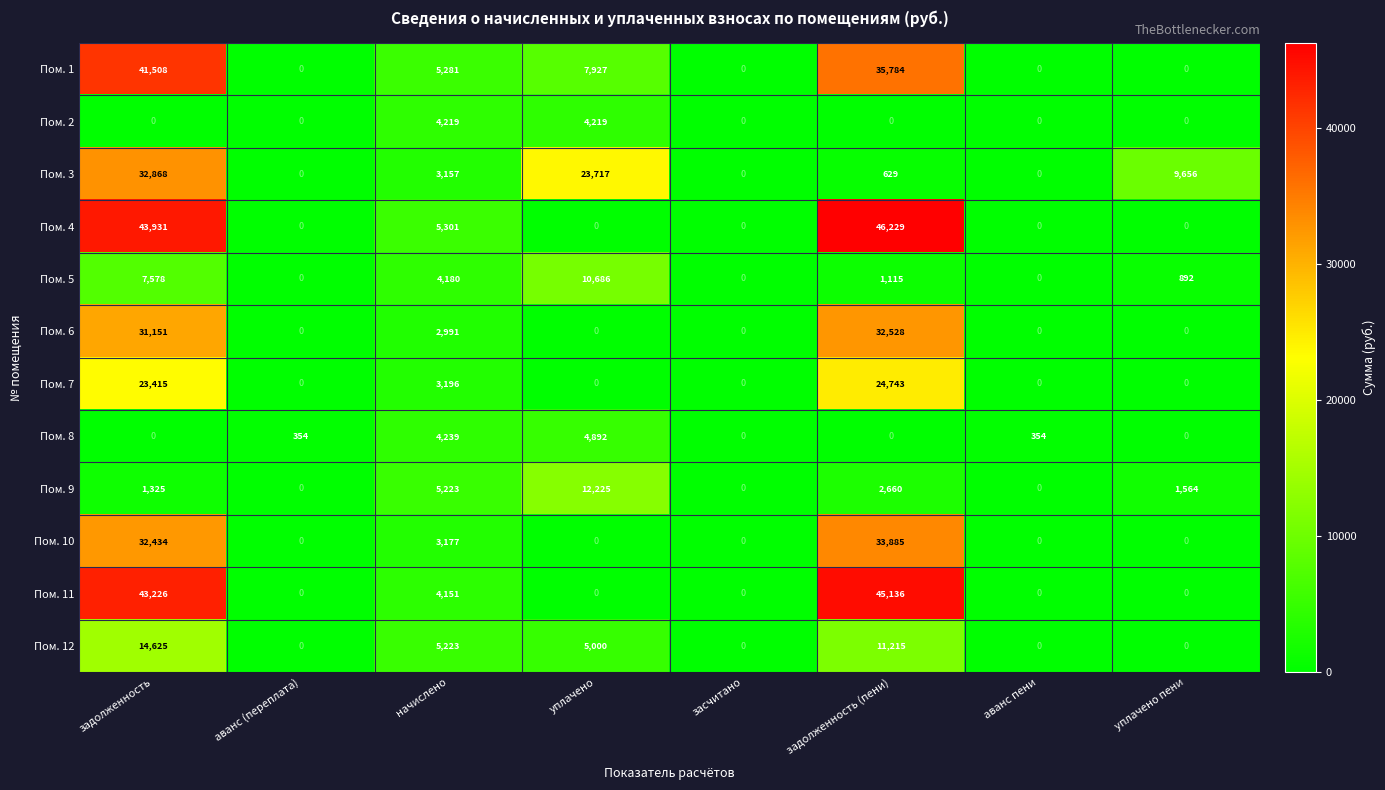

What is the difference between the maximum and second lowest values in the Пом. 9 series?

12225